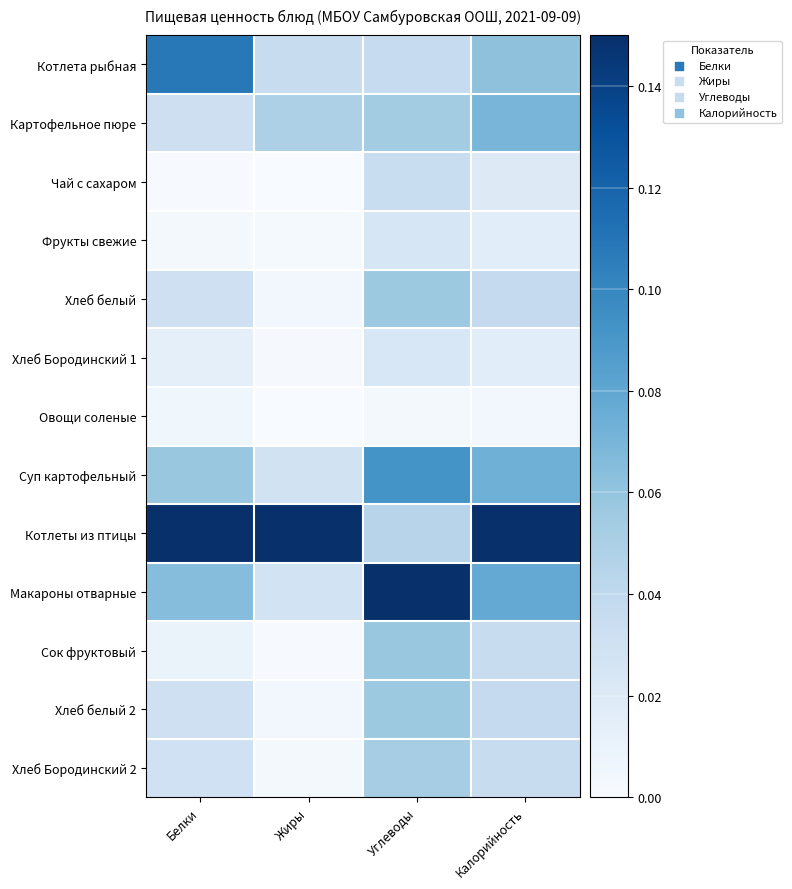

What is the spread (max minus min) of values at Жиры?

0.1